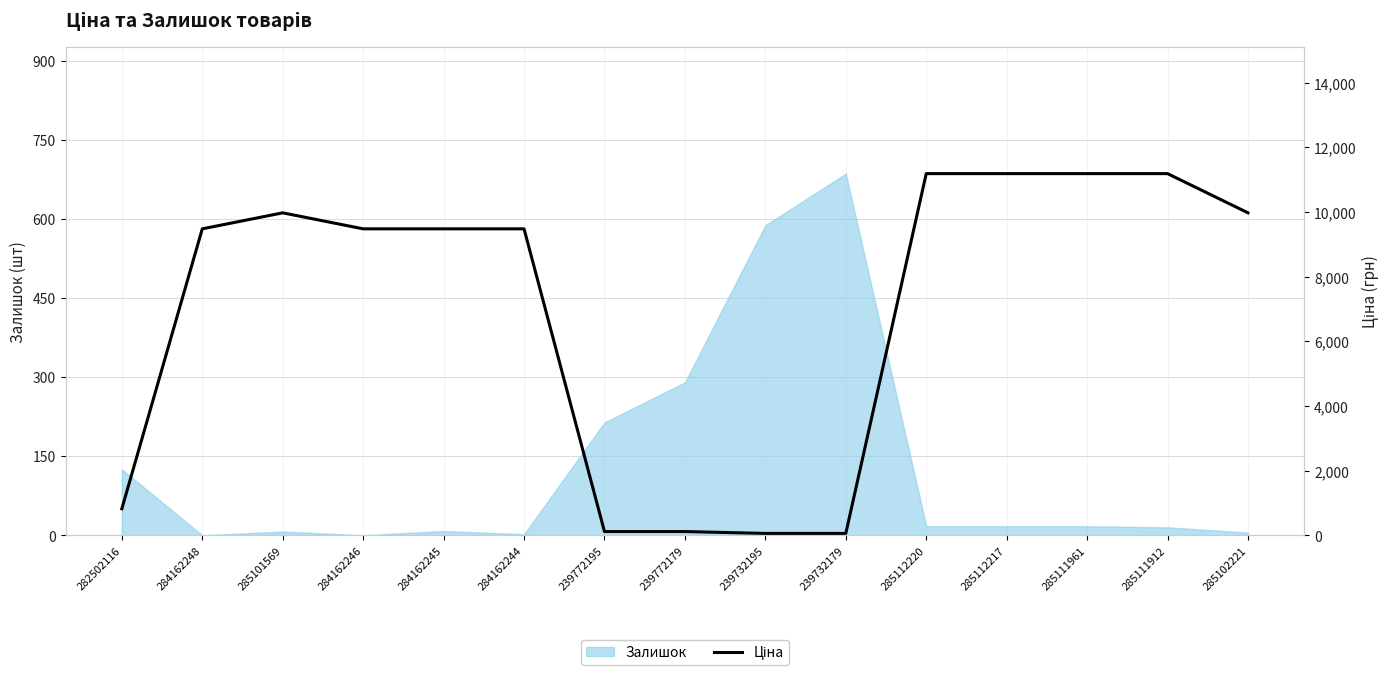

What is the label of the 3rd point from the right?

285111961